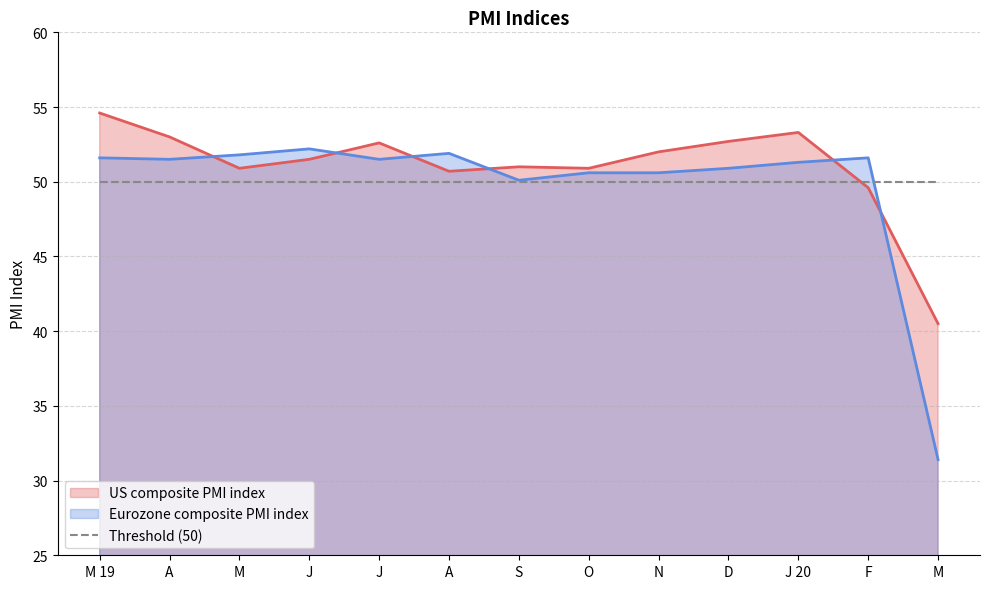

What is the average value of the Eurozone composite PMI index series?

49.8